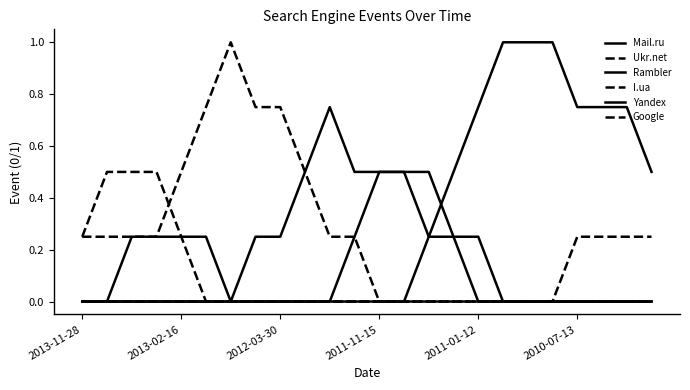

Rank the series by their maximum value, from lowest to highest.

Google, I.ua, Yandex, Rambler, Mail.ru, Ukr.net